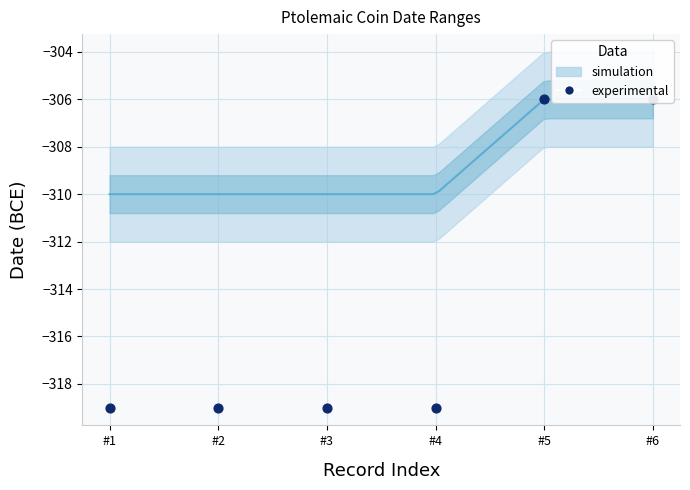

What is the change in value from #3 to #6?

+13